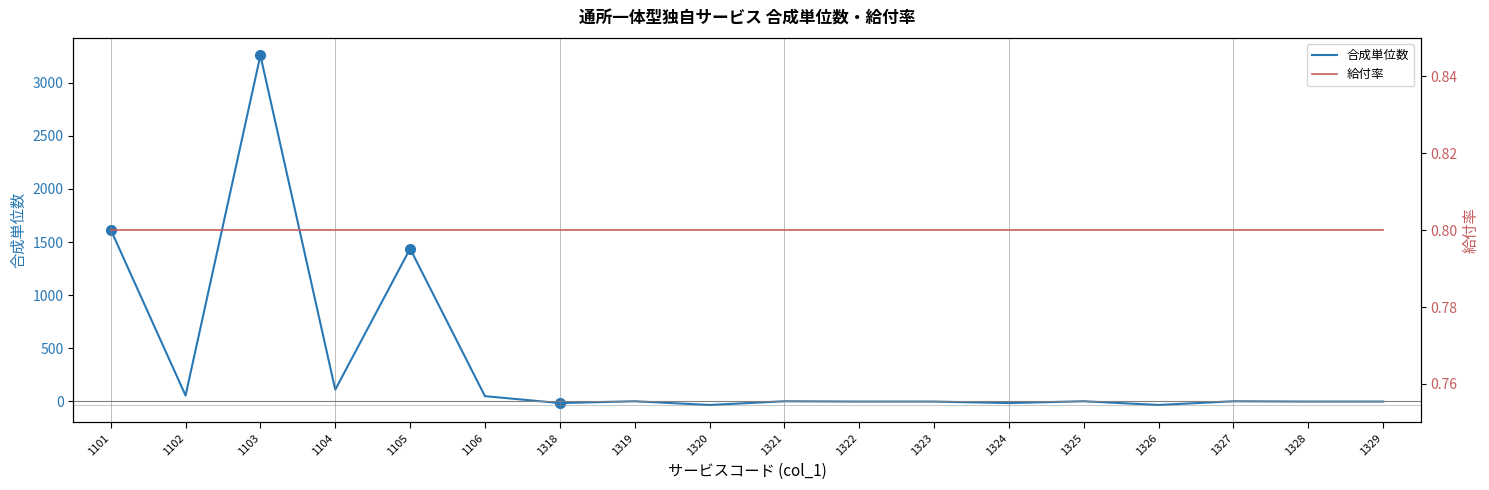

What is the sum of all 合成単位数 values?

6393